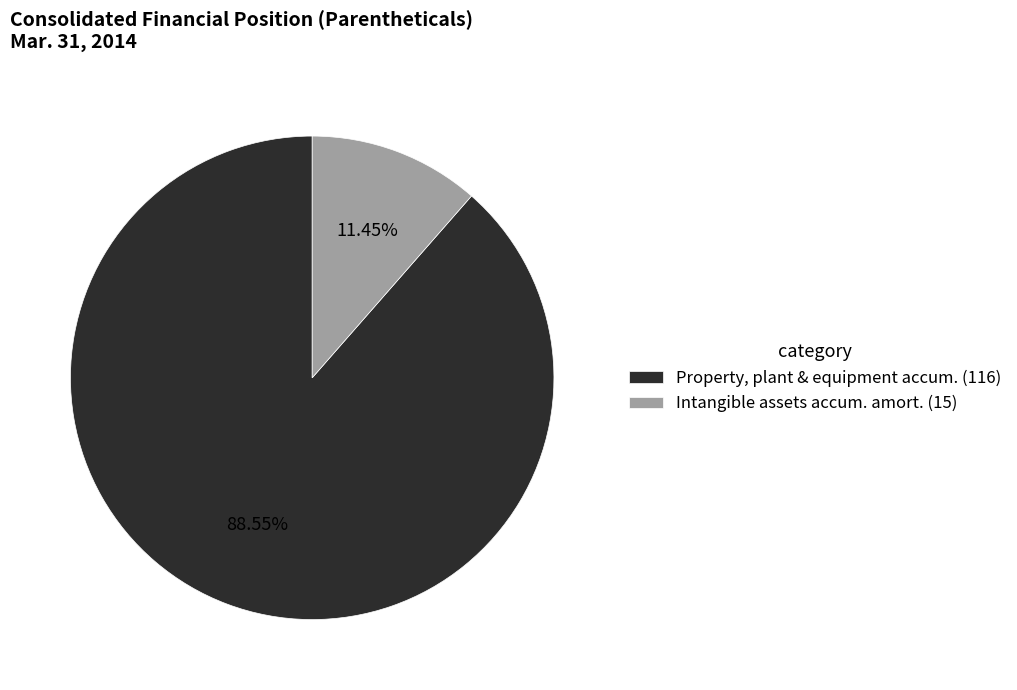

How many slices are in this pie chart?

2